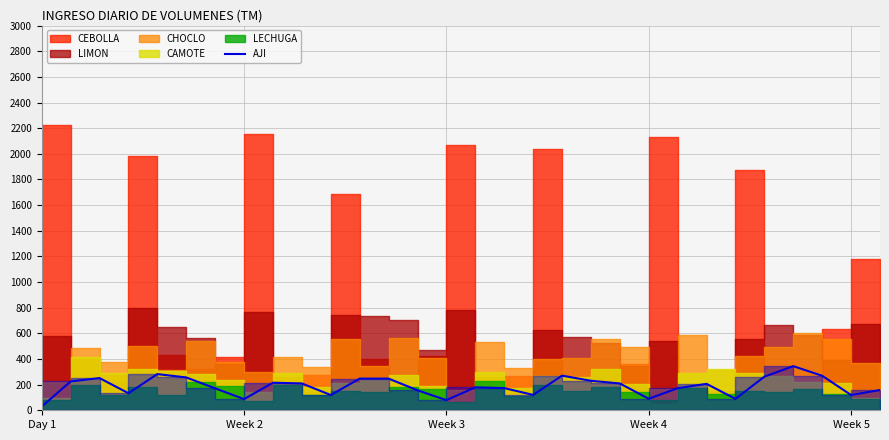

Count the number of values greater than 206.

14